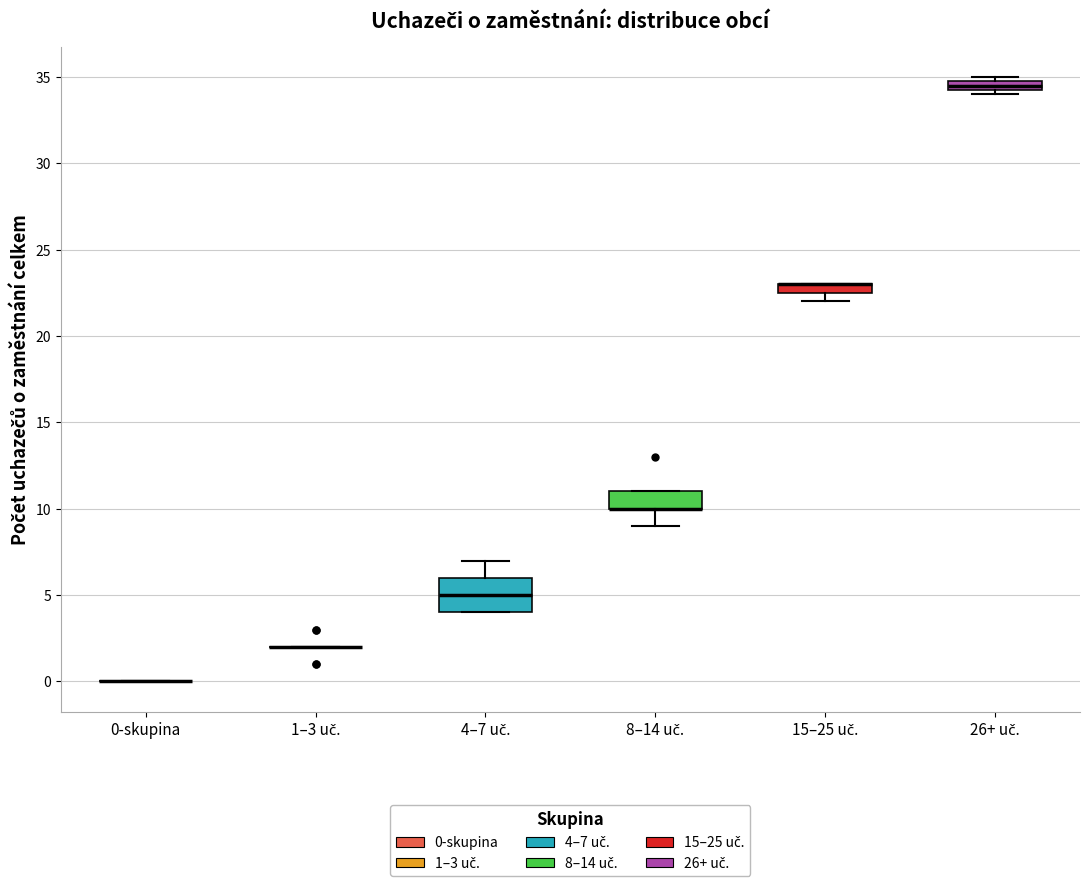

Which box is the tallest, from its lower edge to its upper edge?

4–7 uč.